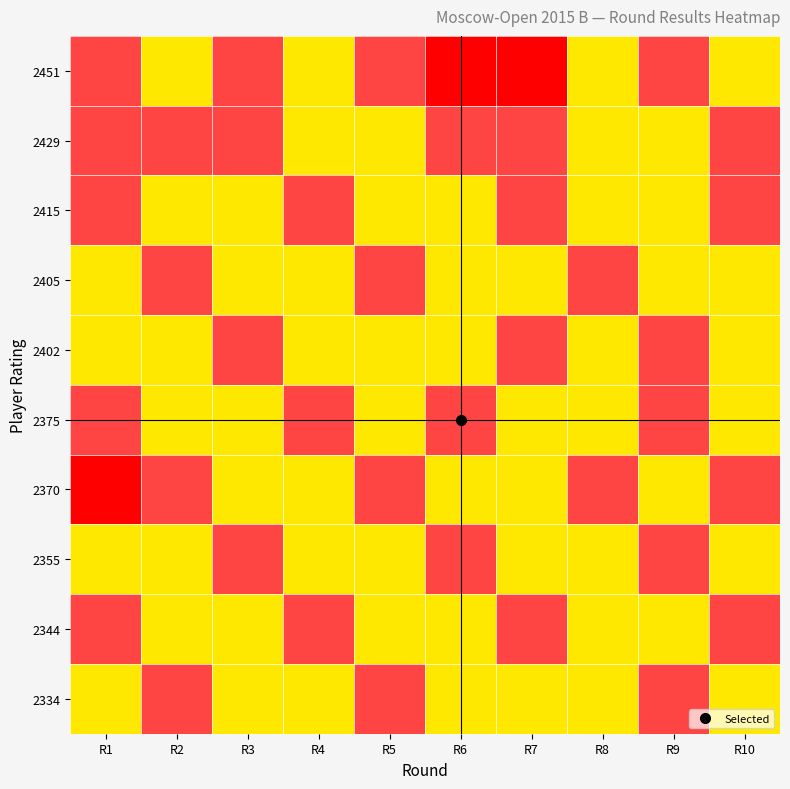

At which category is the sum across all series the highest?

R9